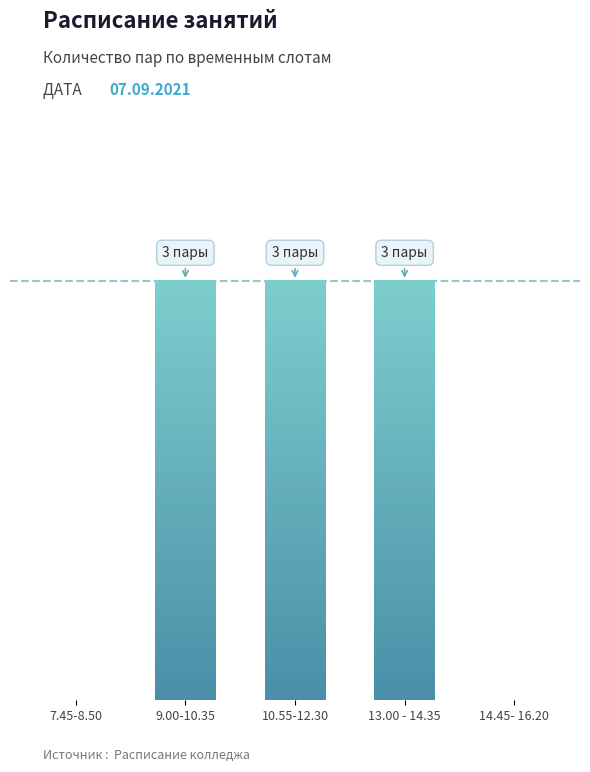

What is the value of the 2nd bar from the left?

3